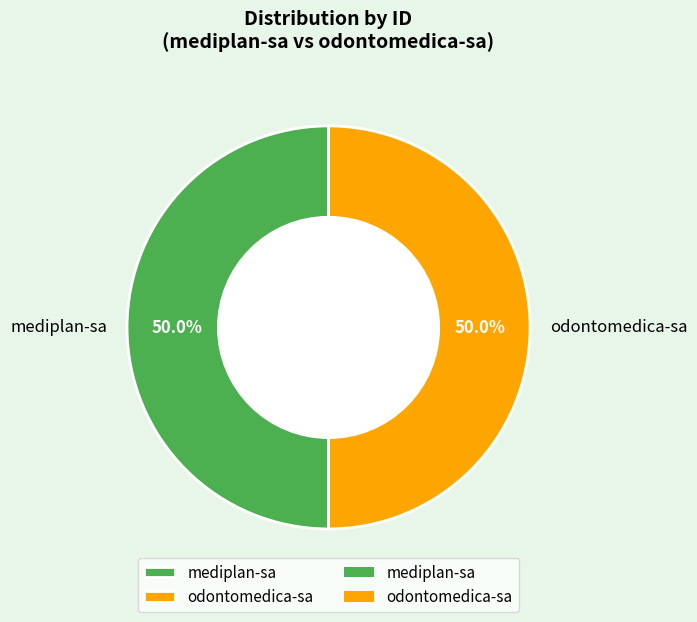

Approximately how many times larger is the value at mediplan-sa compared to odontomedica-sa?

1.0